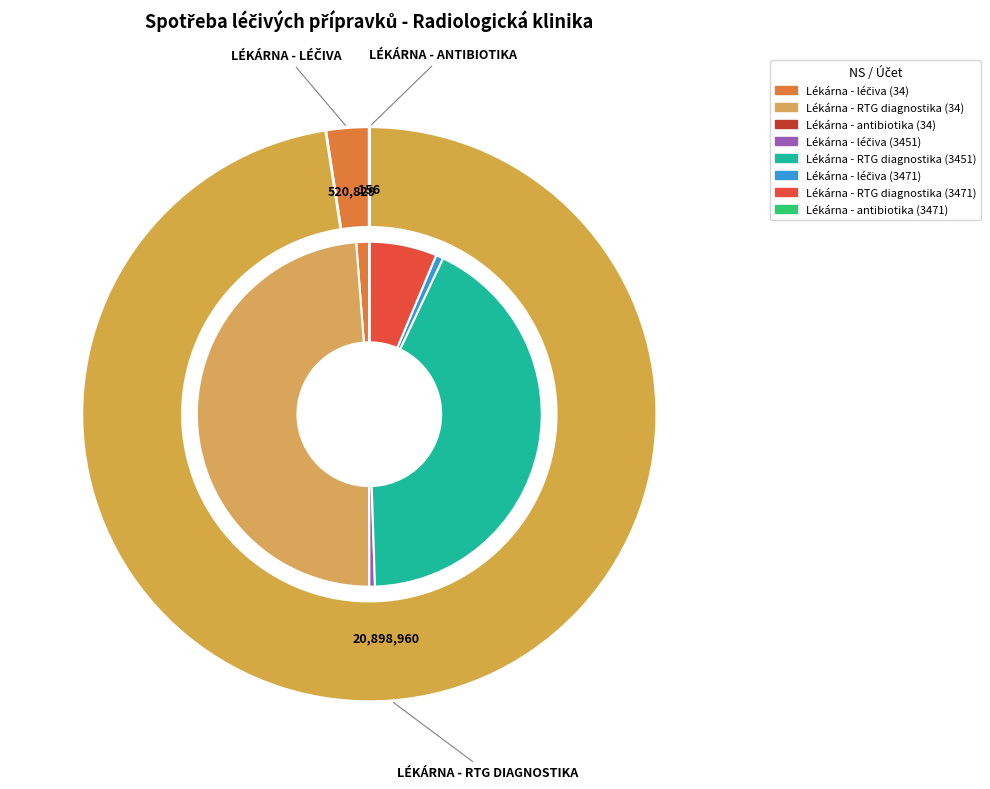

To the nearest percent, what is the difference between the largest and smallest slice percentages?

49%